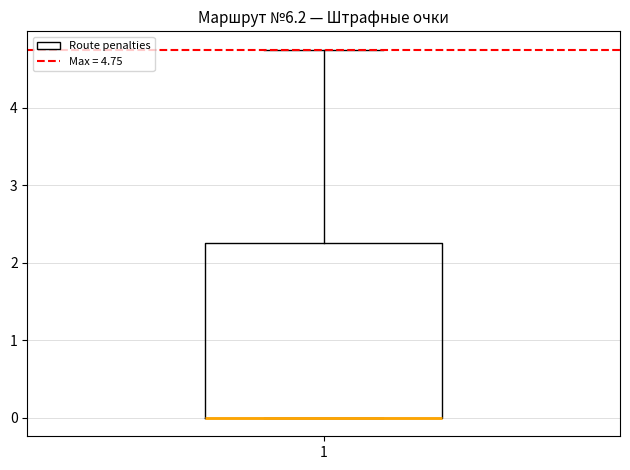

Transcribe this box plot: give where the median line is, the range the box spans, and where the two whiskers end, as read against the y-axis. The values are not printed on the chart, so give them approximately, as read against the axis.

median 0.0 (drawn on the box's lower edge), box 0.0 to 2.3, whiskers 0.0 to 4.8